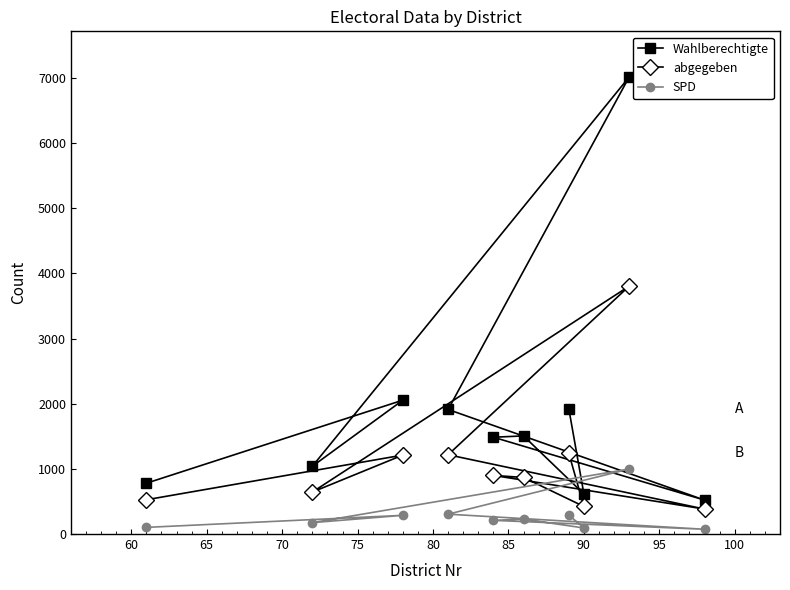

Which series has the largest total across all categories?

Wahlberechtigte